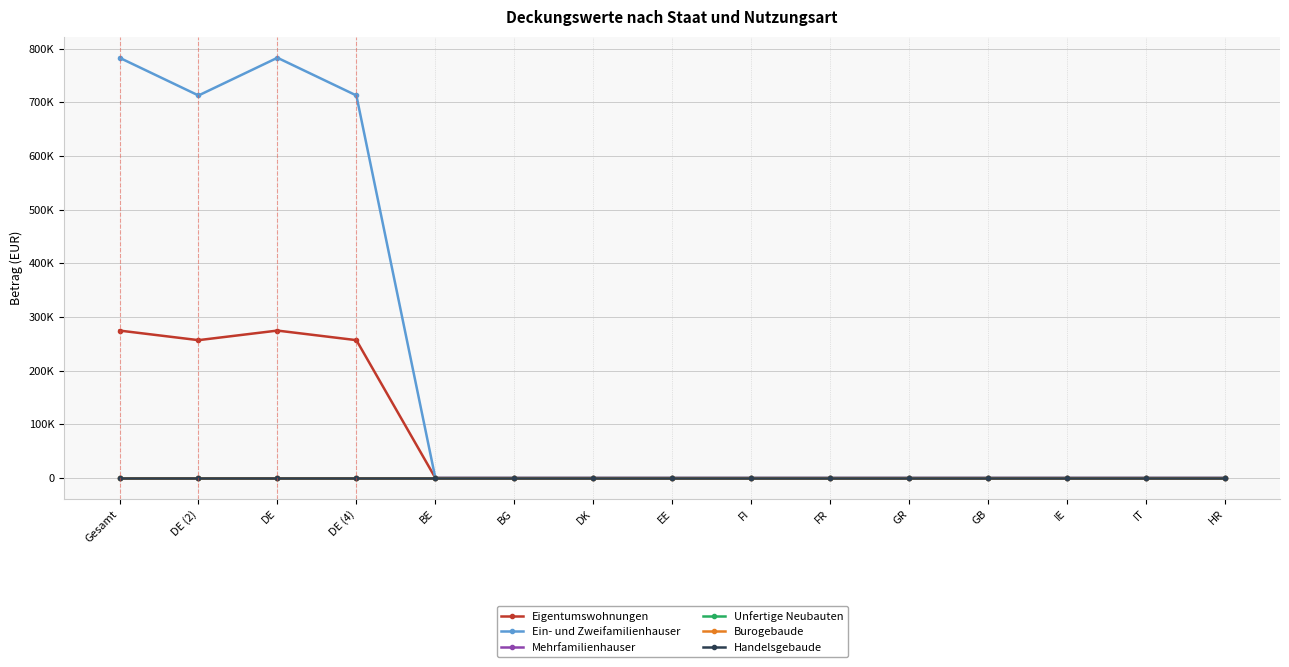

True or false: Burogebaude has a value of 0.0 at IT.

True